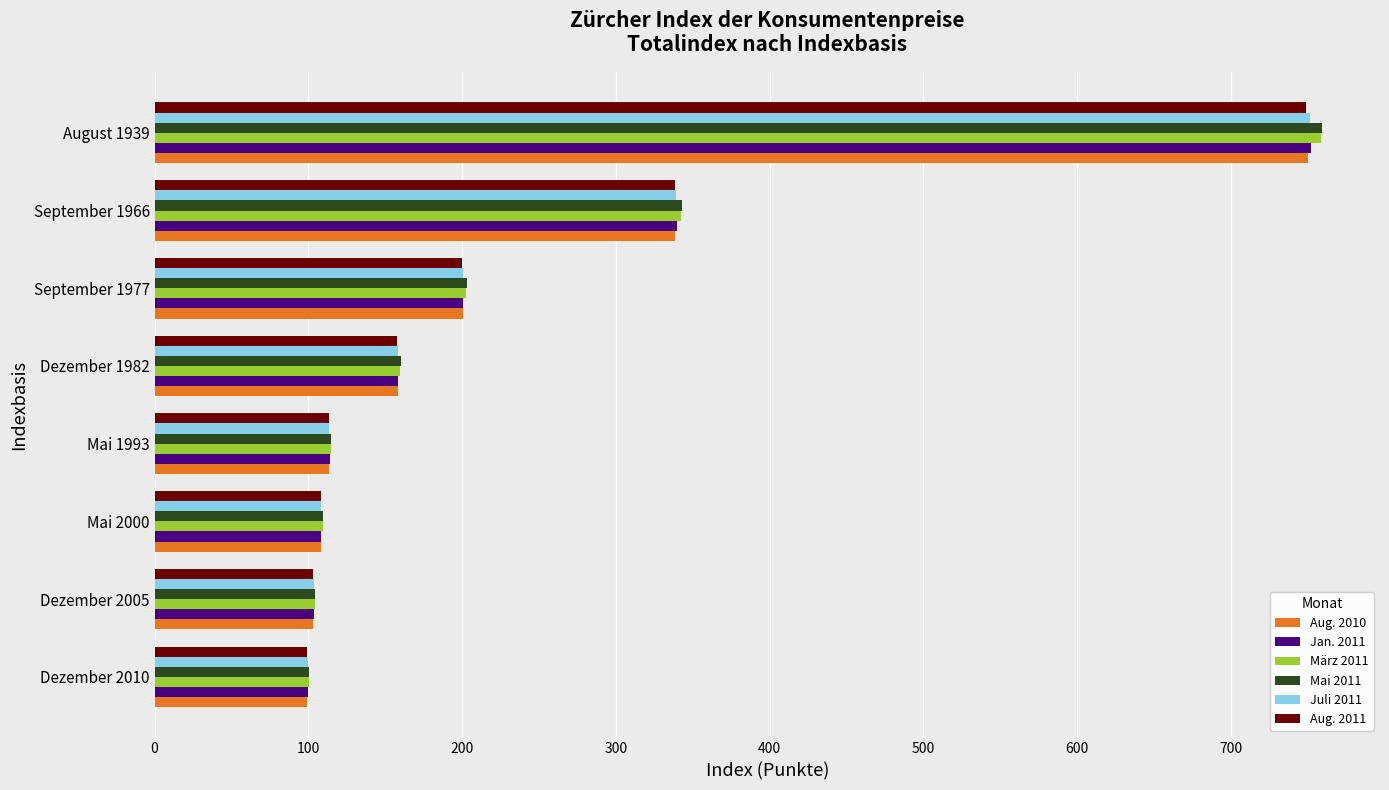

At which label is Aug. 2010 closest to 424?

September 1966